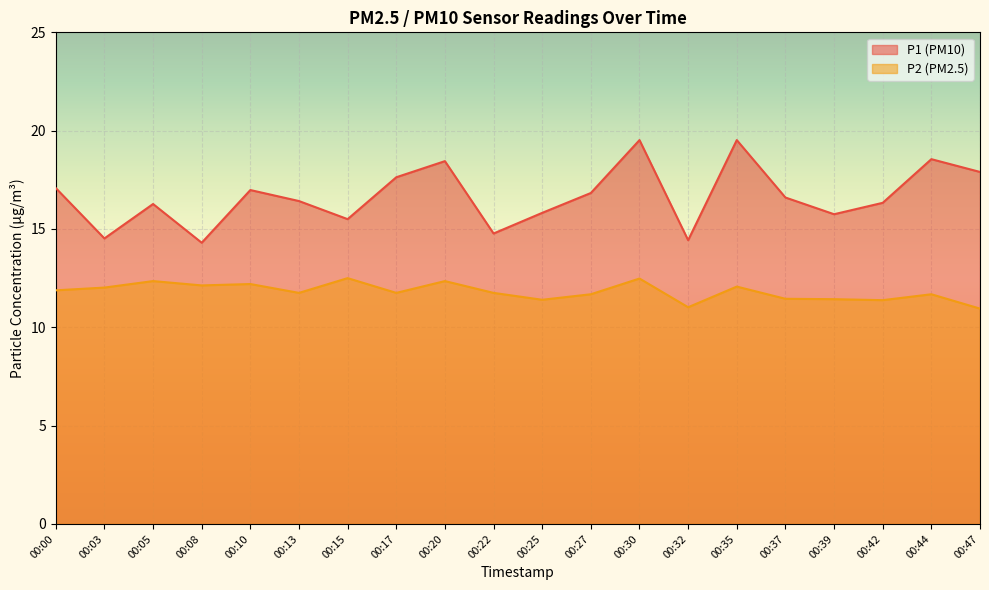

True or false: P1 and P2 intersect in this chart.

False